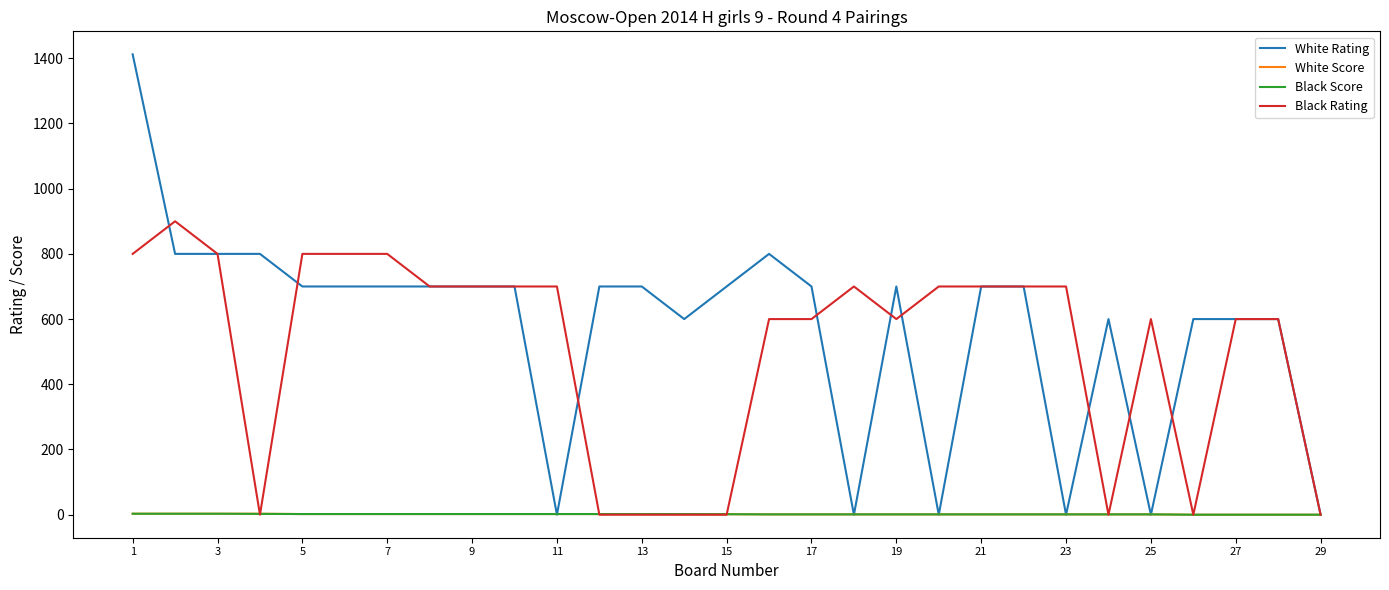

Which series has the largest total across all categories?

White Rating